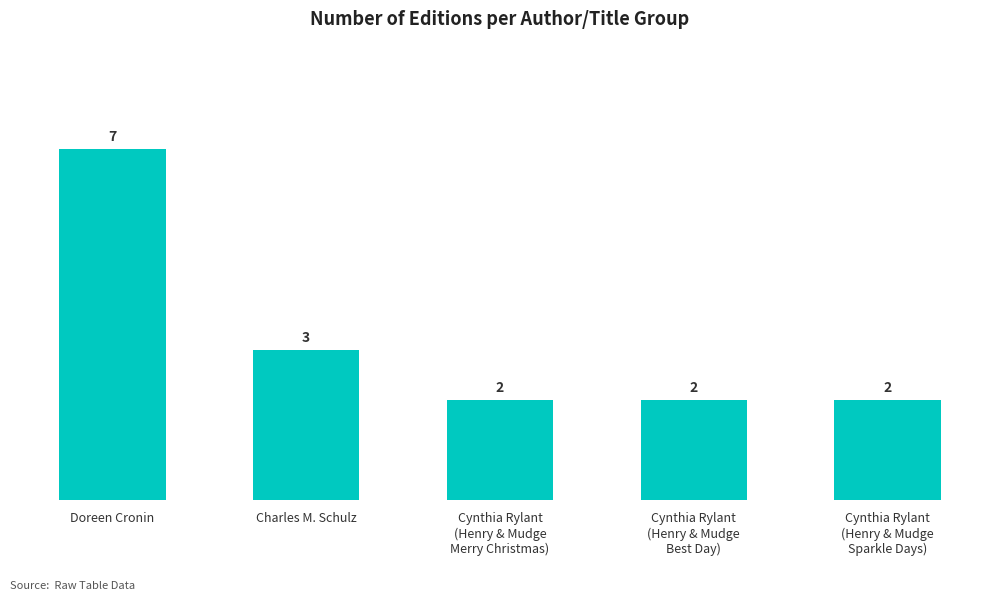

What is the change in value from Charles M. Schulz to Cynthia Rylant
(Henry & Mudge
Merry Christmas)?

-1